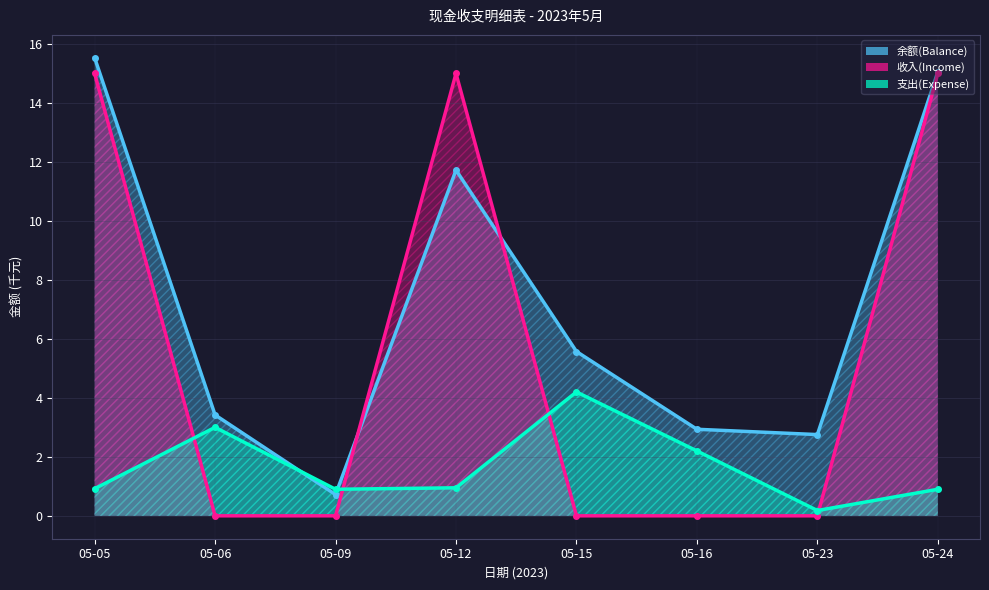

Which series changed the most between 05-05 and 05-16?

收入(Income)